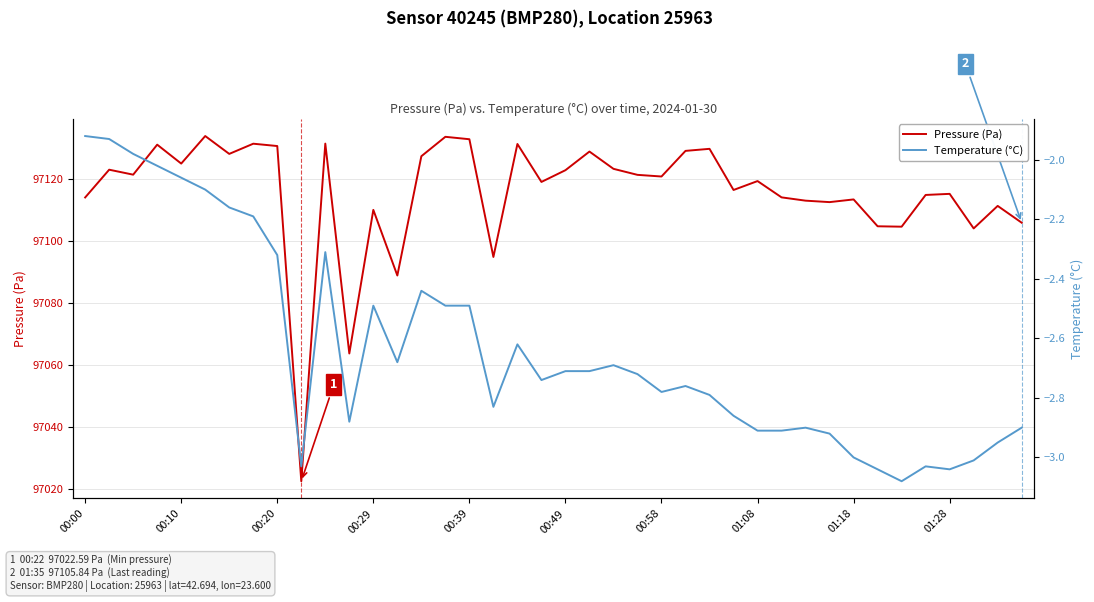

Which series has the largest range (max minus min)?

Pressure (Pa)